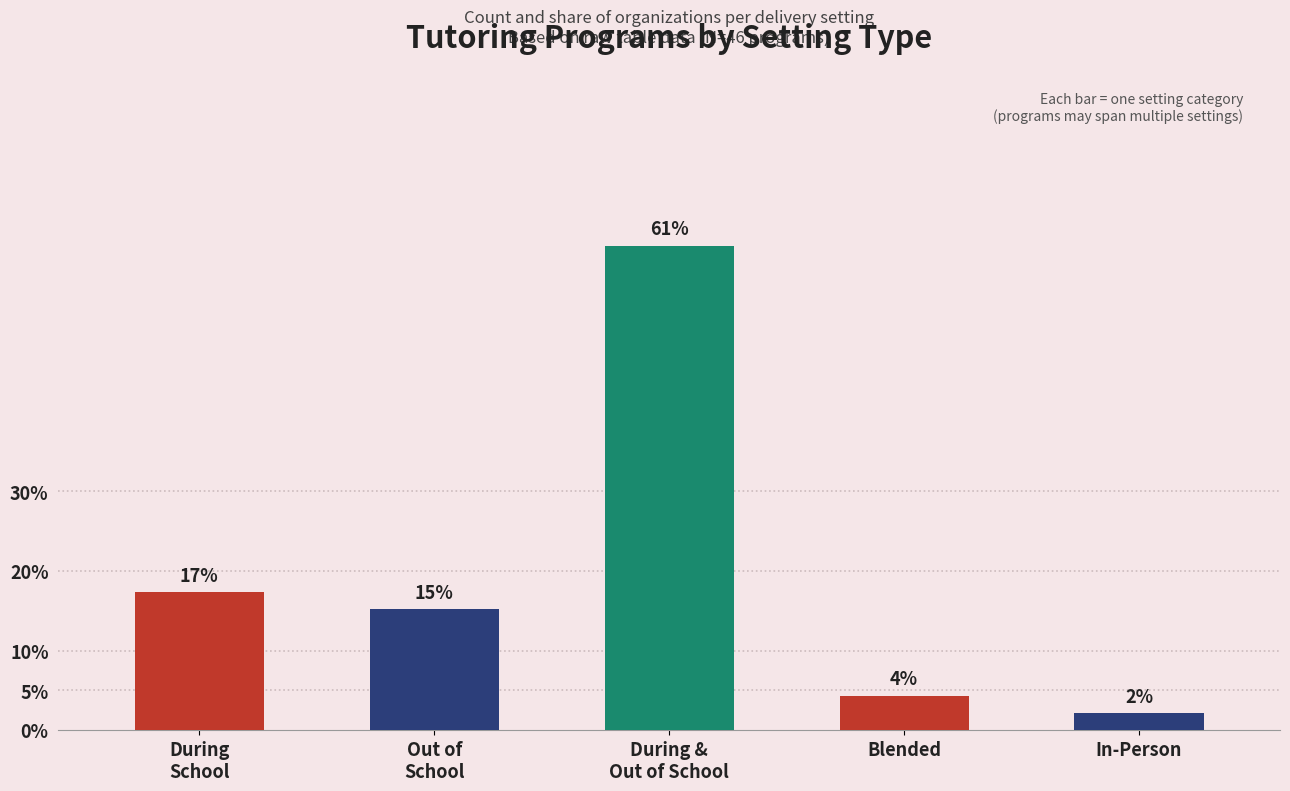

Which label corresponds to the largest value in the chart?

During &
Out of School